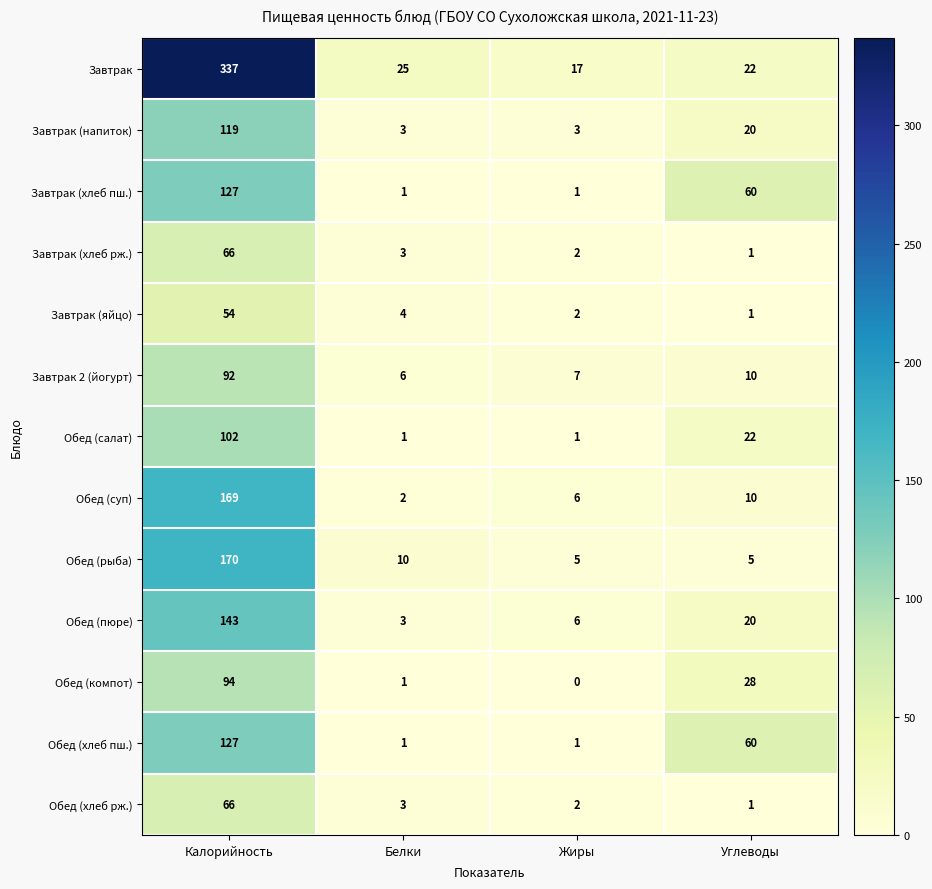

Is it true that Завтрак equals 337 at Калорийность?

True